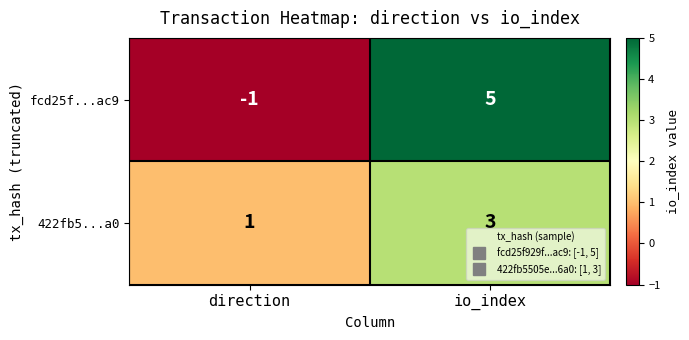

Which series has the widest spread of values?

fcd25f...ac9